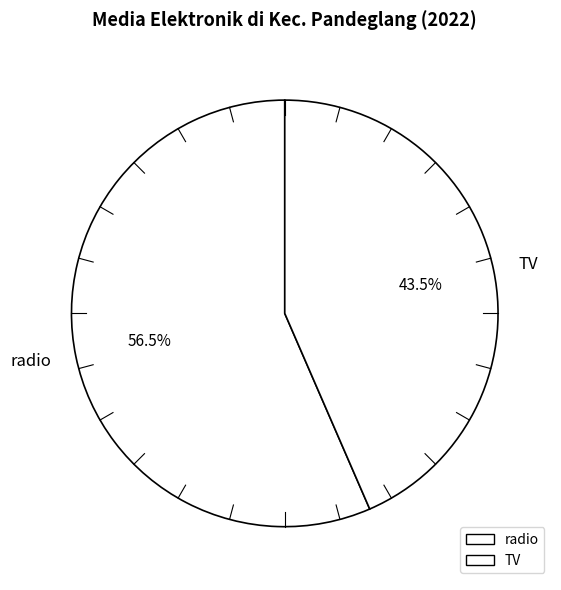

What is the majority slice?

radio